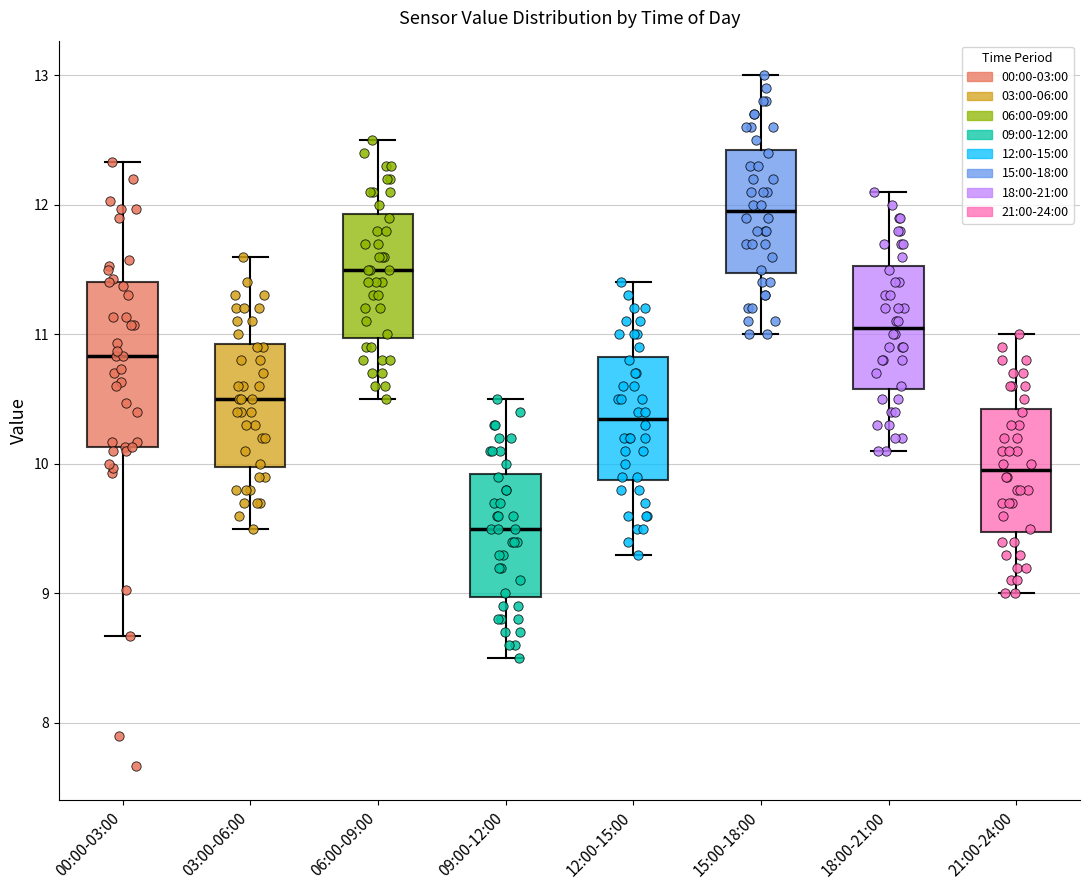

Which box's median line is the lowest?

09:00-12:00